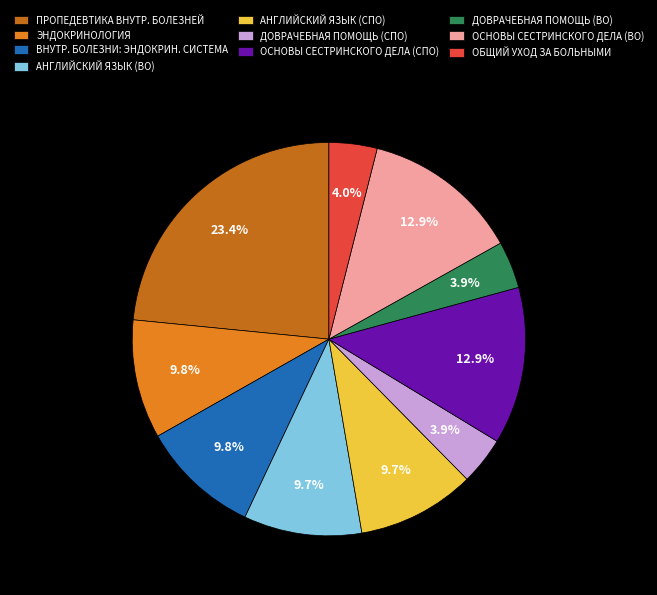

Which slice is the largest?

ПРОПЕДЕВТИКА ВНУТР. БОЛЕЗНЕЙ